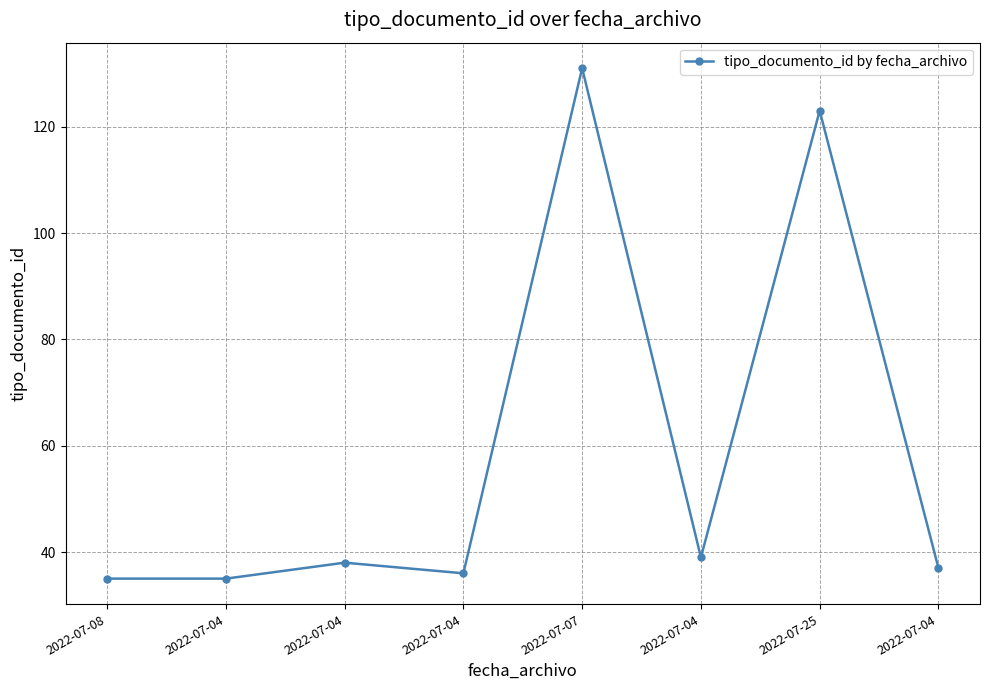

How many points are higher than both their immediate neighbors (excluding endpoints)?

3